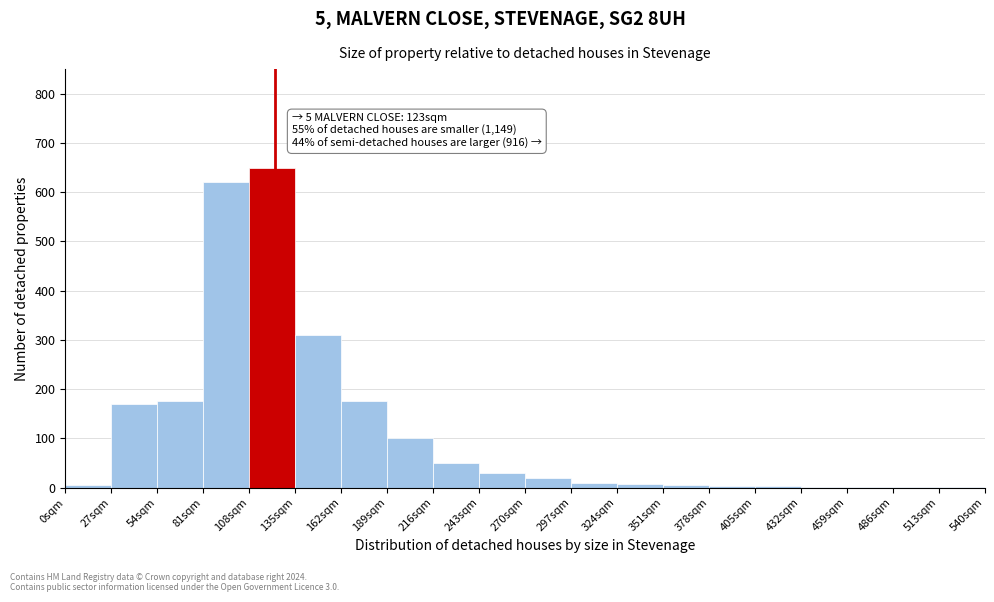

Which range on the x-axis has the tallest bar?

108 to 135